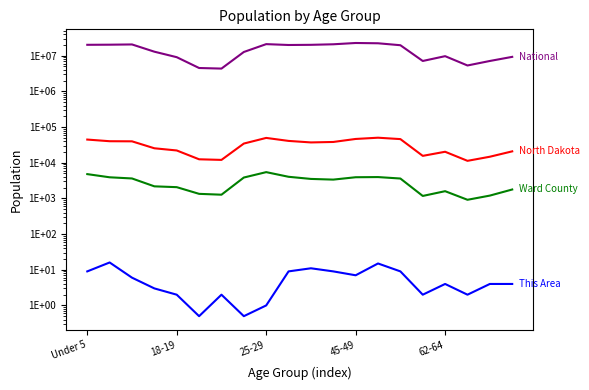

Reading right to left, transcribe all the data shown in this chart.

This Area: 4.0	4.0	2.0	4.0	2.0	9.0	15.0	7.0	9.0	11.0	9.0	1.0	0.5	2.0	0.5	2.0	3.0	6.0	16.0	9.0
Ward County: 1777.0	1199.0	915.0	1594.0	1172.0	3608.0	3963.0	3920.0	3365.0	3515.0	4036.0	5450.0	3846.0	1270.0	1342.0	2066.0	2179.0	3622.0	3907.0	4794.0
North Dakota: 20845.0	14726.0	11302.0	20298.0	15575.0	45946.0	50277.0	46380.0	38197.0	37065.0	40889.0	49596.0	34465.0	12007.0	12484.0	22064.0	25410.0	39790.0	40076.0	44595.0
National: 9278166.0	7115361.0	5319902.0	9704197.0	7113727.0	19664805.0	22298125.0	22708591.0	20890964.0	20179642.0	19962099.0	21101849.0	12712576.0	4354294.0	4519129.0	9086089.0	12954254.0	20677194.0	20348657.0	20201362.0